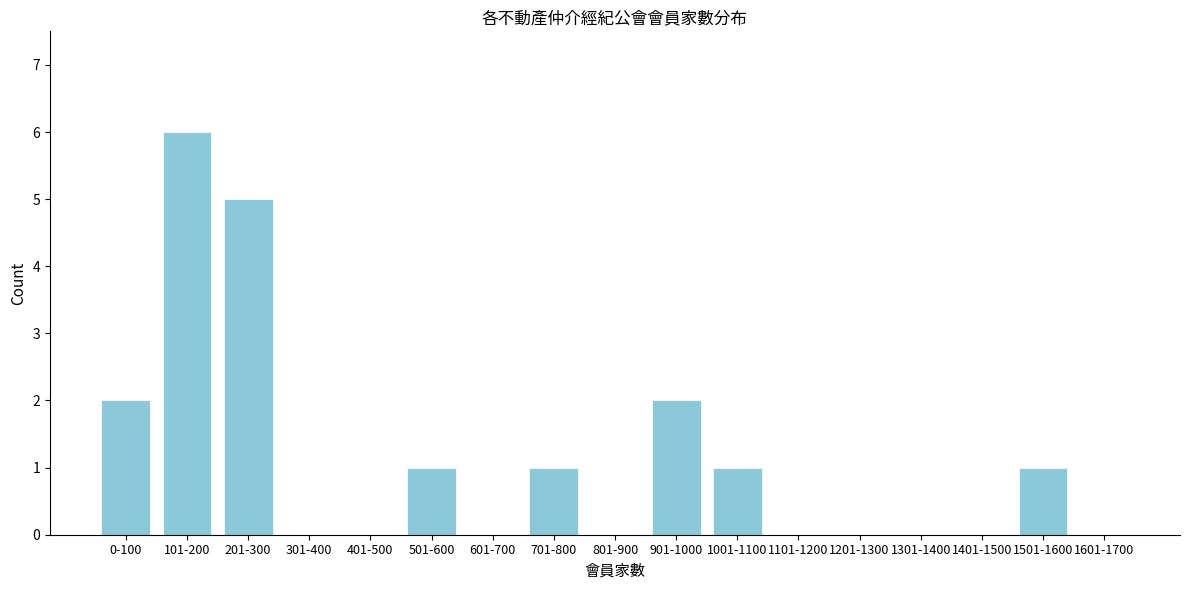

Reading left to right, transcribe all the data shown in this chart.

0-100=2	101-200=6	201-300=5	301-400=0	401-500=0	501-600=1	601-700=0	701-800=1	801-900=0	901-1000=2	1001-1100=1	1101-1200=0	1201-1300=0	1301-1400=0	1401-1500=0	1501-1600=1	1601-1700=0